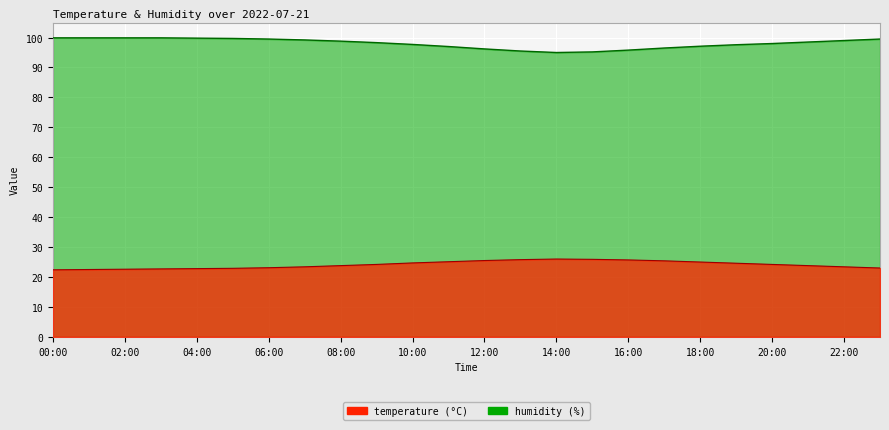

True or false: temperature and humidity intersect in this chart.

False